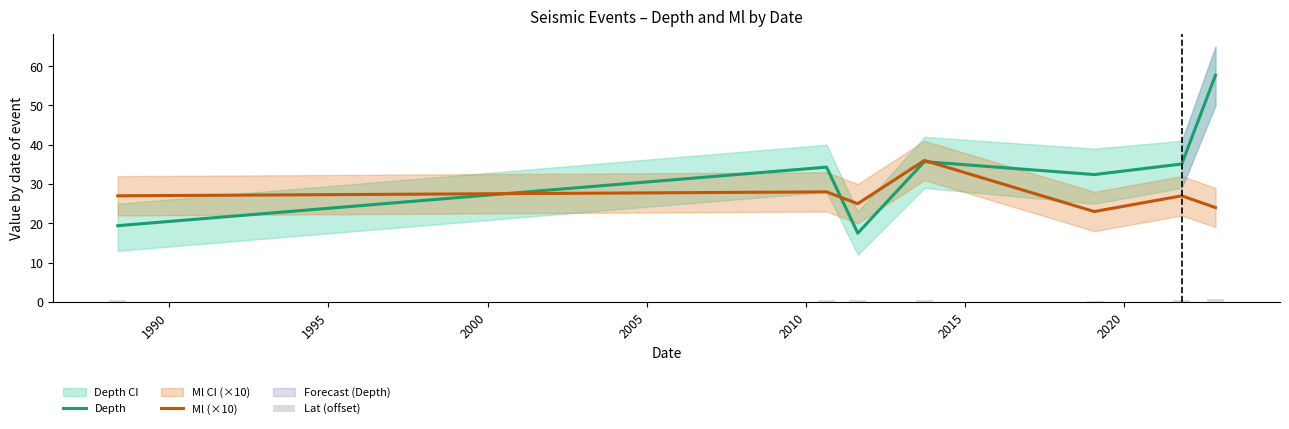

What is the lowest value of the Depth series?

17.5